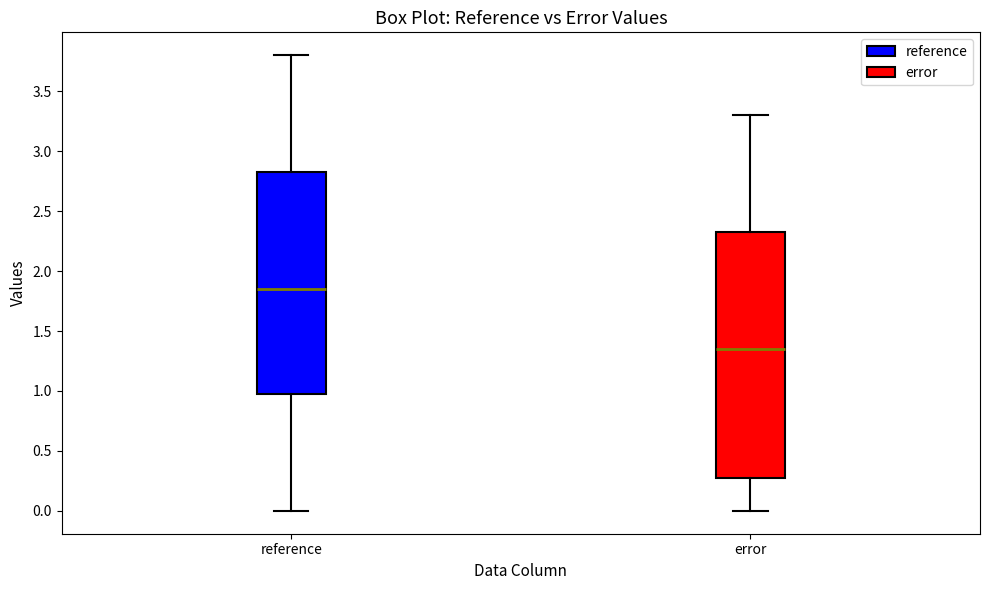

Where does the upper whisker of the box for reference end on the y-axis? The values are not printed on the chart, so give them approximately, as read against the axis.

3.80